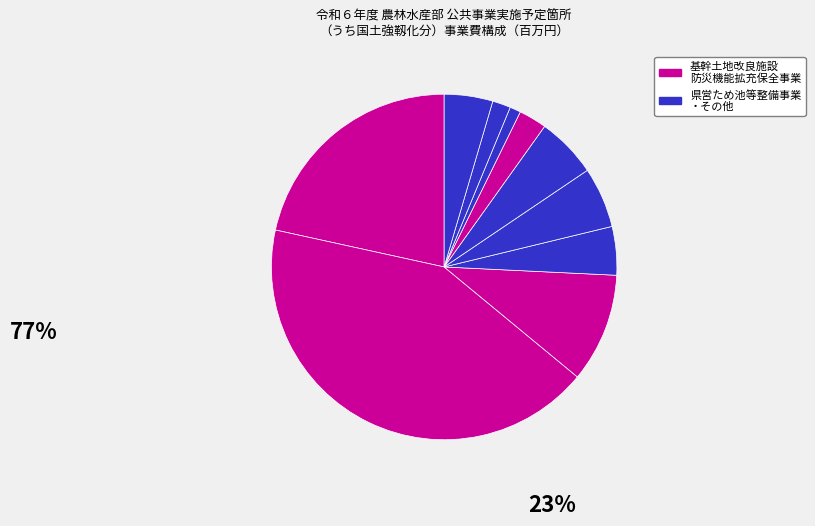

How many segments does this pie chart have?

10